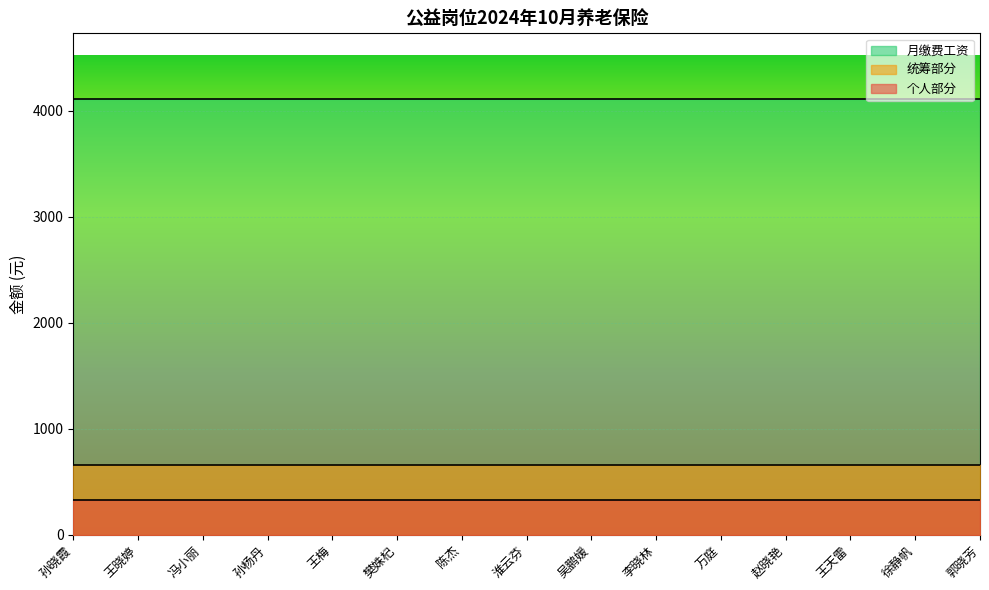

What is the label of the 13th point from the right?

冯小丽